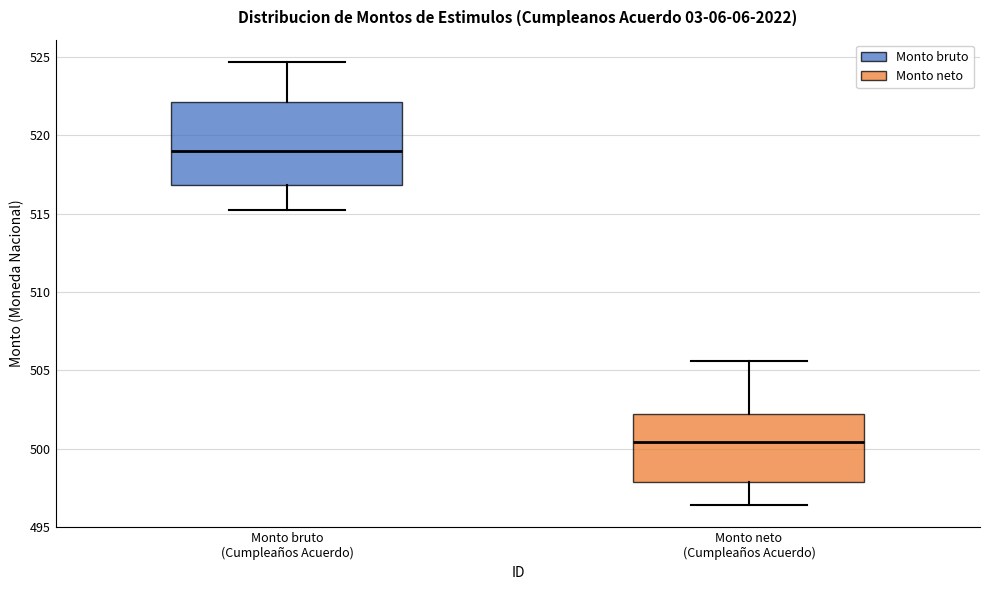

Reading left to right, transcribe this box plot: for each box, give where its median line is, the range the box spans, and where its two whiskers end, as read against the y-axis. The values are not printed on the chart, so give them approximately, as read against the axis.

Monto bruto (Cumpleaños Acuerdo): median 519.0, box 517.0 to 522.0, whiskers 515.0 to 524.5
Monto neto (Cumpleaños Acuerdo): median 500.5, box 498.0 to 502.0, whiskers 496.5 to 505.5